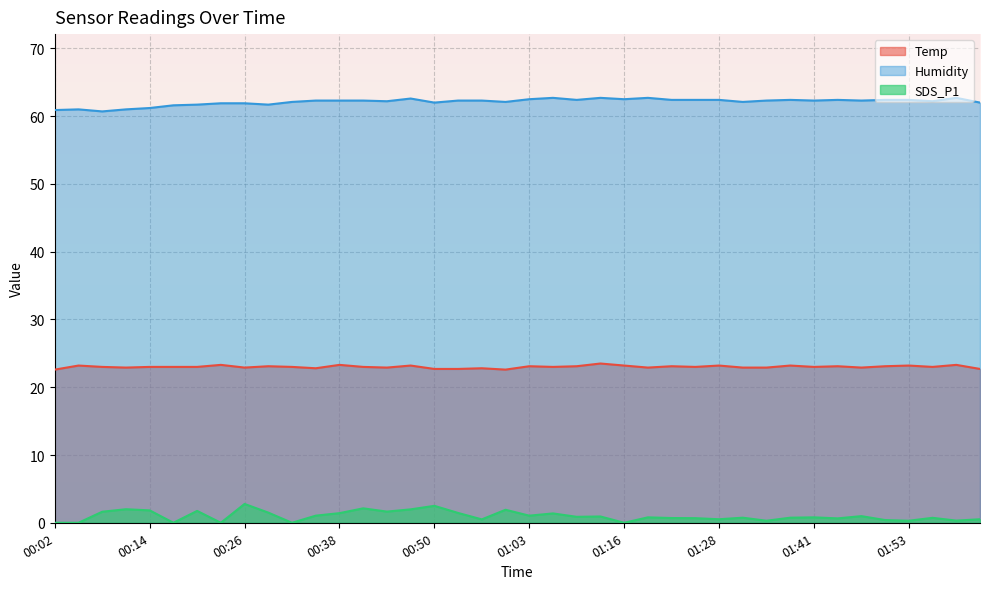

How many lines are shown in the chart?

3